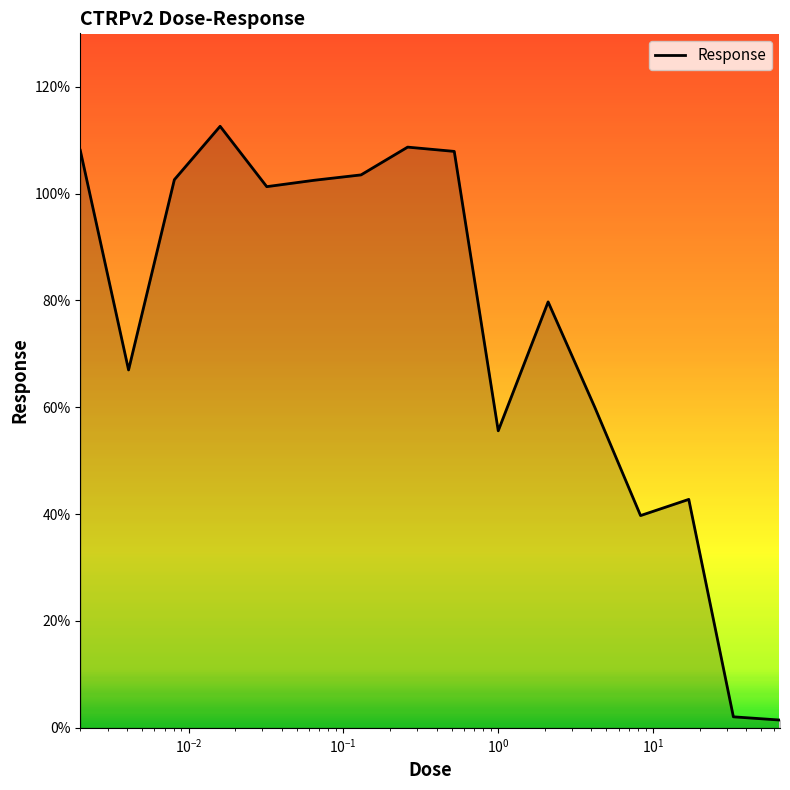

What is the difference between the maximum and minimum values?

111.1